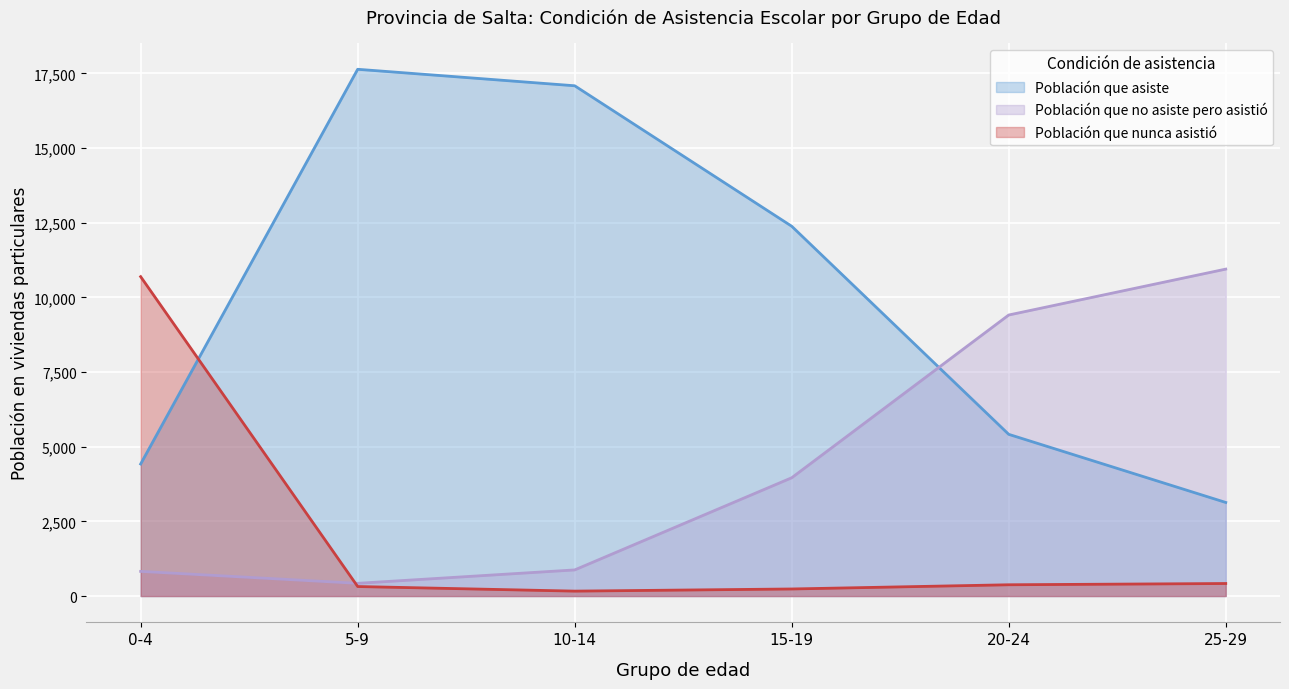

What is the sum of all Población que no asiste pero asistió values?

26447